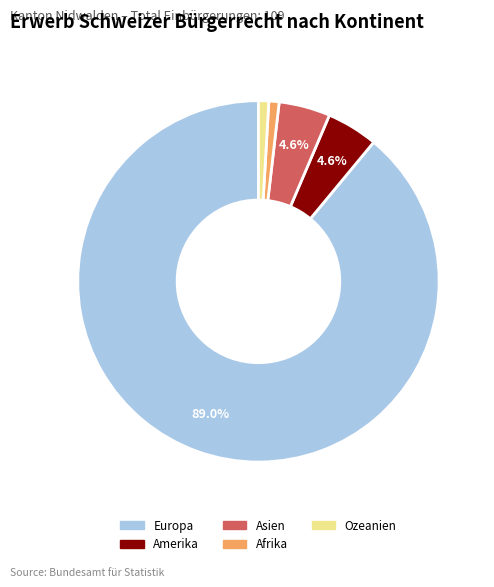

Is there any slice that represents more than half of the pie?

Yes